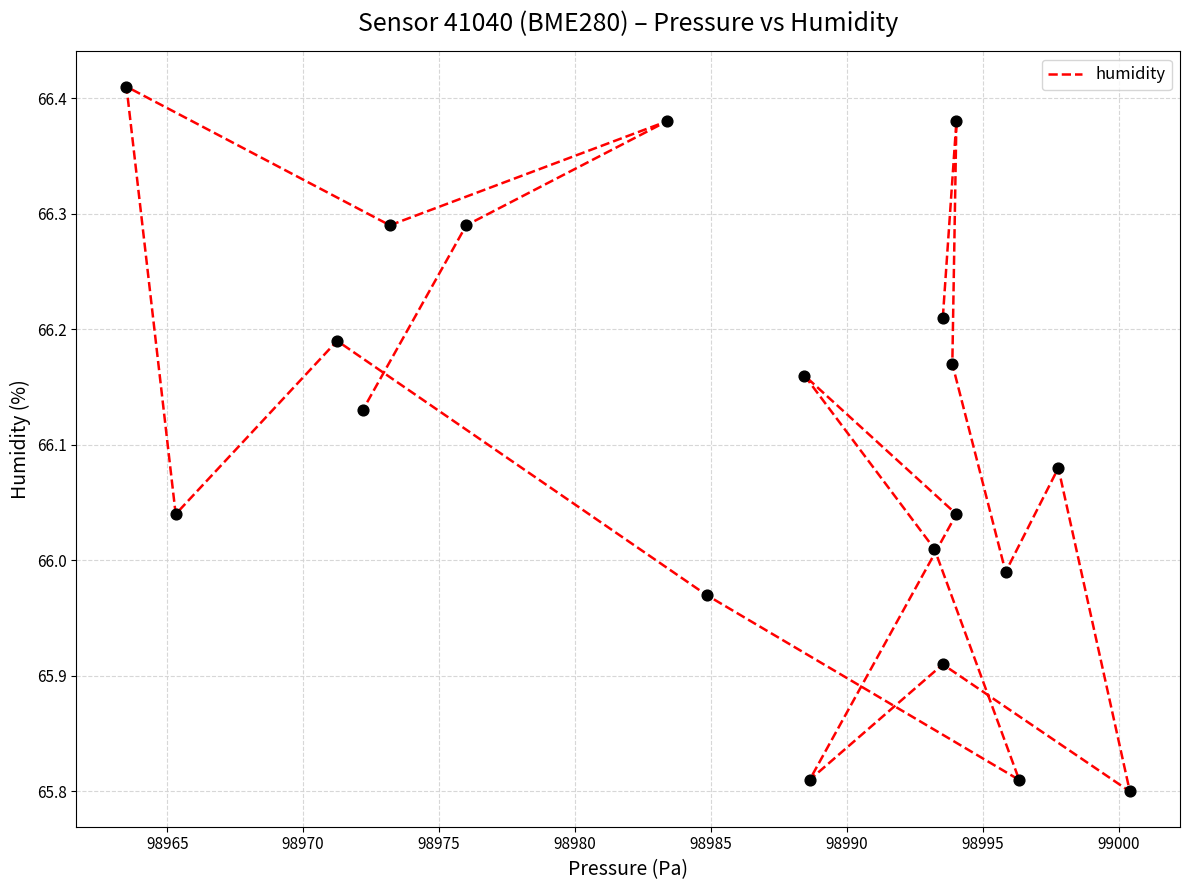

Approximately how many times larger is the value at 98990 compared to 98985?

1.0